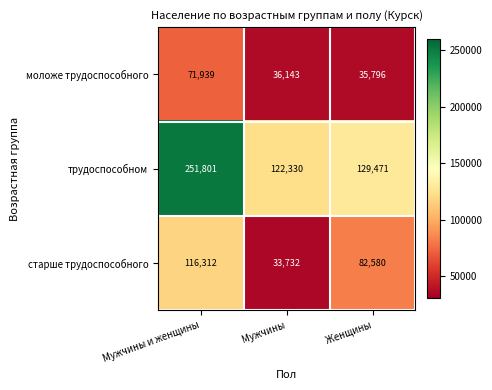

Where is моложе трудоспособного nearest to the value 53867?

Мужчины